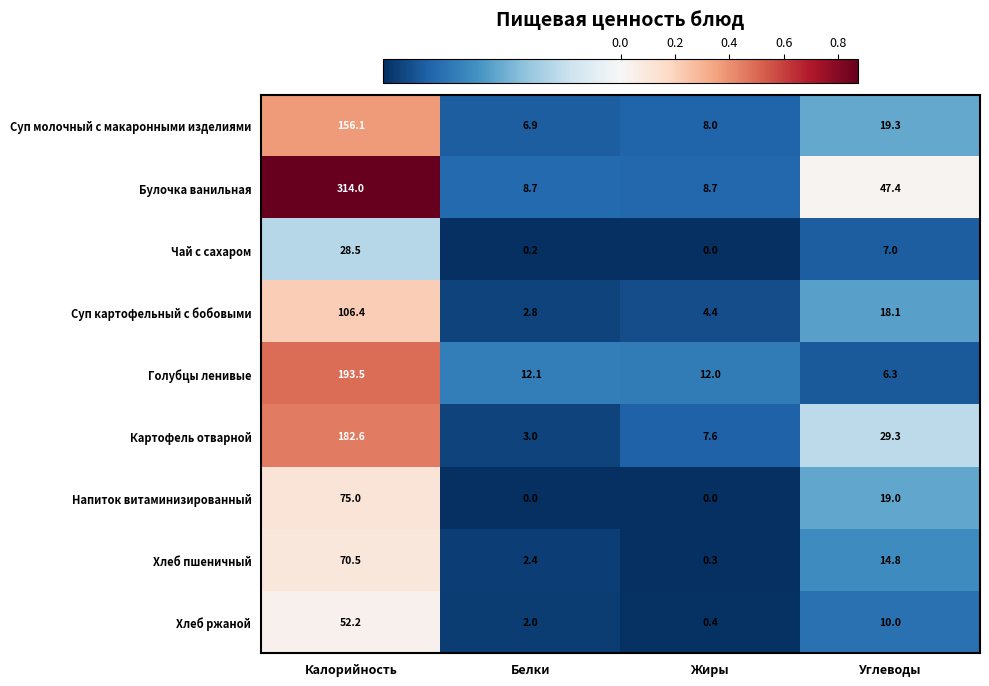

True or false: Суп молочный с макаронными изделиями has a value of 156.1 at Калорийность.

True